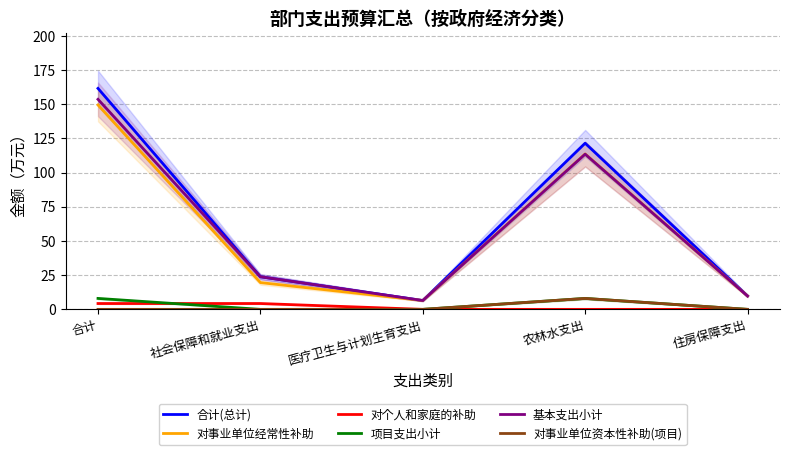

Where does the 对事业单位经常性补助 series first go above 19?

合计